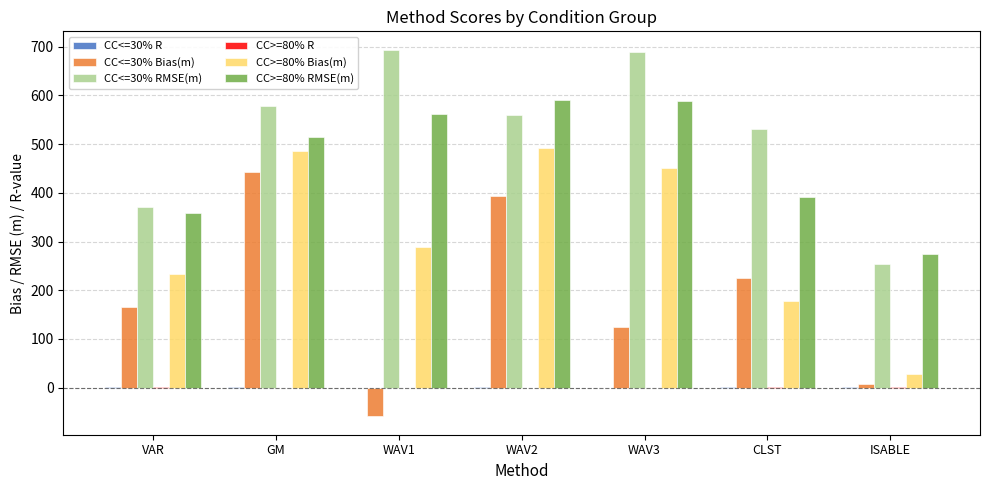

True or false: CC<=30% Bias(m) has a value of 308.3 at CLST.

False